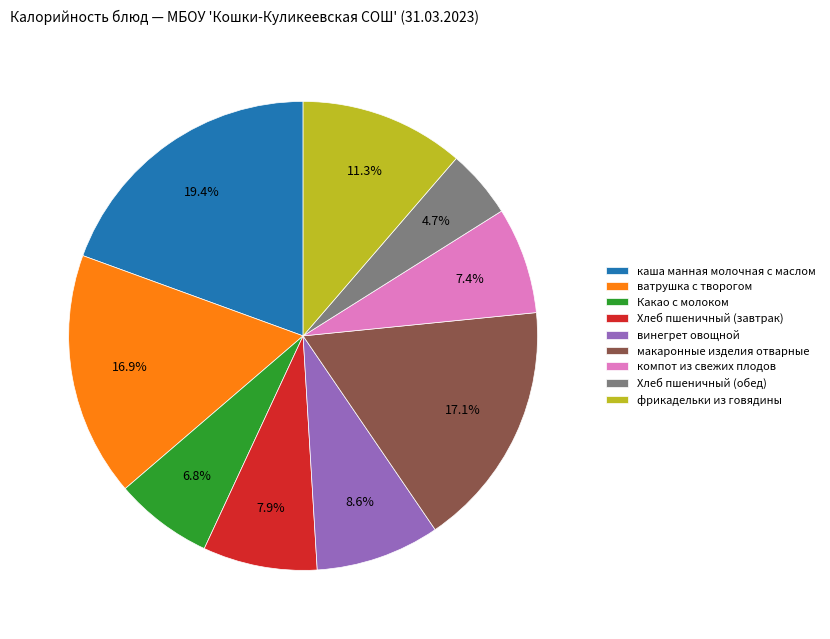

Is there a majority slice in this chart?

No